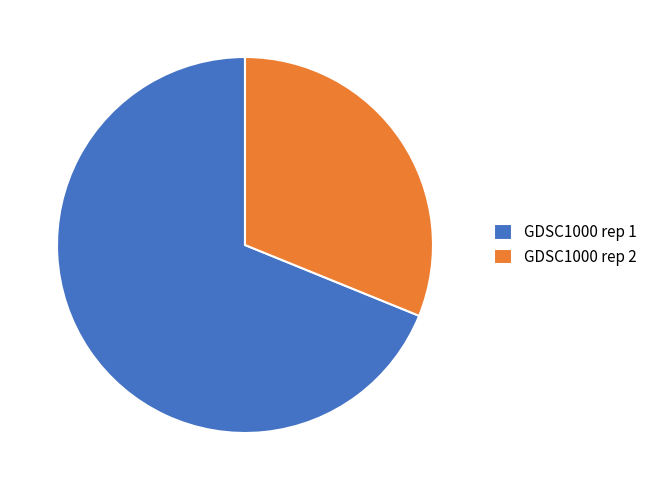

Which category has the biggest portion of the pie?

GDSC1000 rep 1